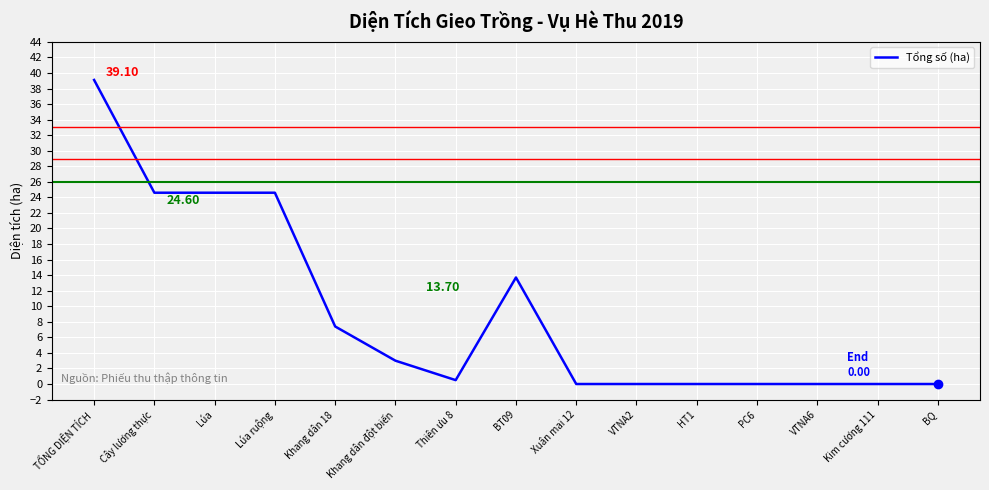

Does the chart have visible grid lines?

Yes